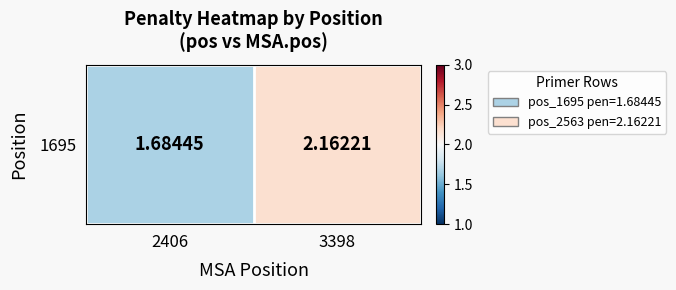

The chart shows a value of 2.2 at 3398. True or false?

True